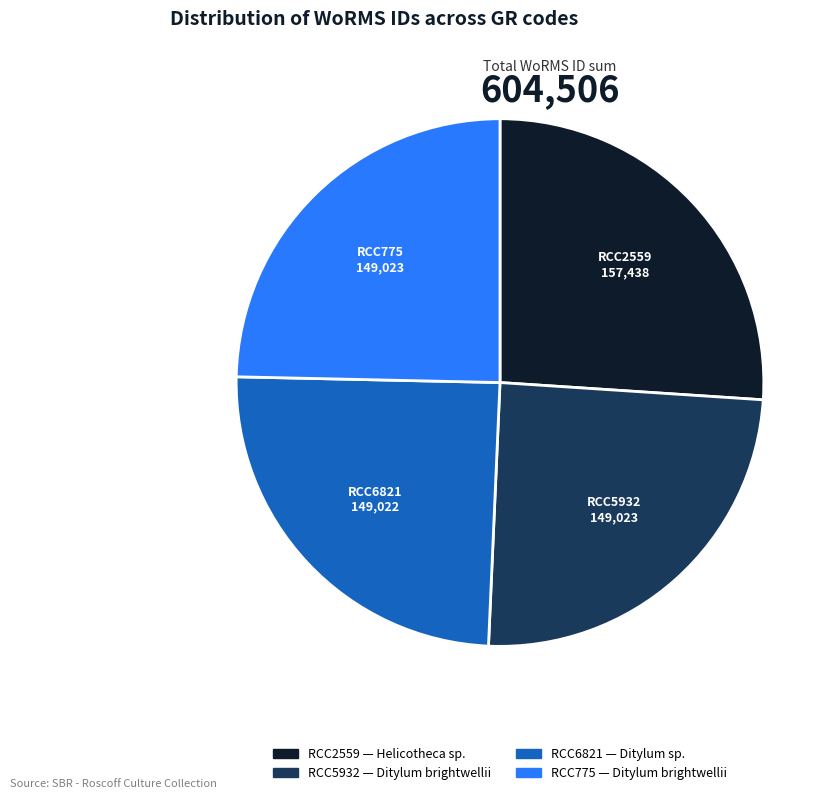

Combined, do RCC775 and RCC2559 account for over 50%?

Yes